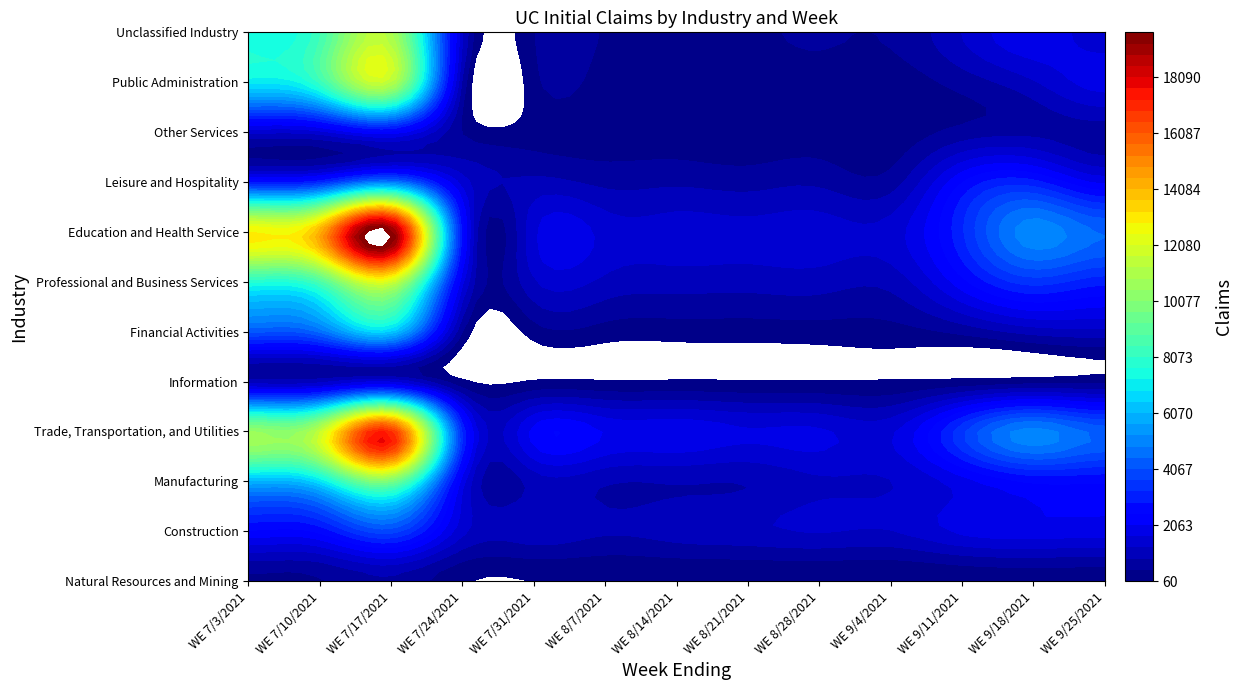

Reading right to left, transcribe all the data shown in this chart.

Natural Resources and Mining: 180	195	130	75	88	74	66	60	65	118	773	422	373
Construction: 1856	1913	1752	1258	1301	1156	1058	912	1134	1382	3863	2582	2424
Manufacturing: 2508	2519	1884	1253	1199	878	882	910	1026	1851	9752	6780	5975
Trade, Transportation, and Utilities: 4337	5056	3542	1577	1731	1721	1953	2021	2194	3183	17010	11514	10491
Information: 295	263	152	76	74	72	85	72	80	129	1399	1002	929
Financial Activities: 1125	1023	571	301	262	233	232	265	256	456	6443	4562	4170
Professional and Business Services: 3007	3445	2330	1001	1052	1021	1041	1150	1209	1756	11820	8596	7727
Education and Health Service: 4448	5125	3199	1445	1463	1403	1453	1511	1564	2642	19693	14272	12994
Leisure and Hospitality: 1950	2994	2437	638	768	687	776	741	962	1477	4727	3088	2802
Other Services: 650	744	597	210	253	182	217	233	256	440	2274	1490	1356
Public Administration: 1840	1211	620	244	301	230	226	256	330	781	11374	8197	7035
Unclassified Industry: 1462	1925	1272	508	502	397	366	421	453	1285	11013	8379	7515